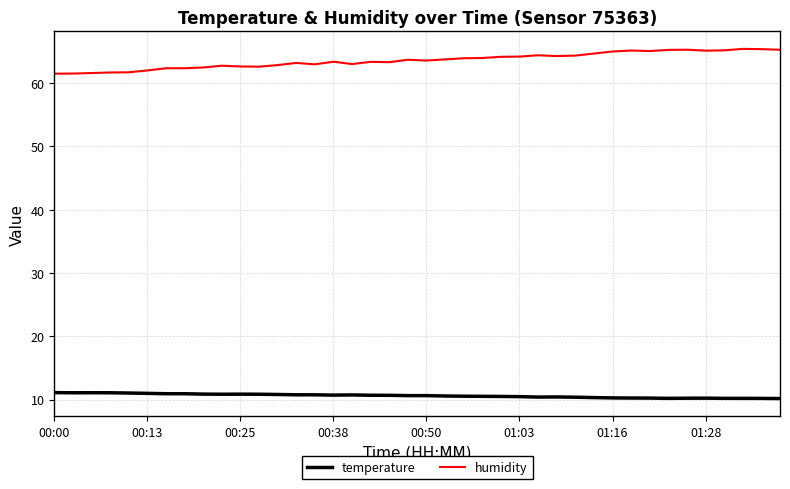

What is the difference between the maximum and minimum values in the humidity series?

3.9